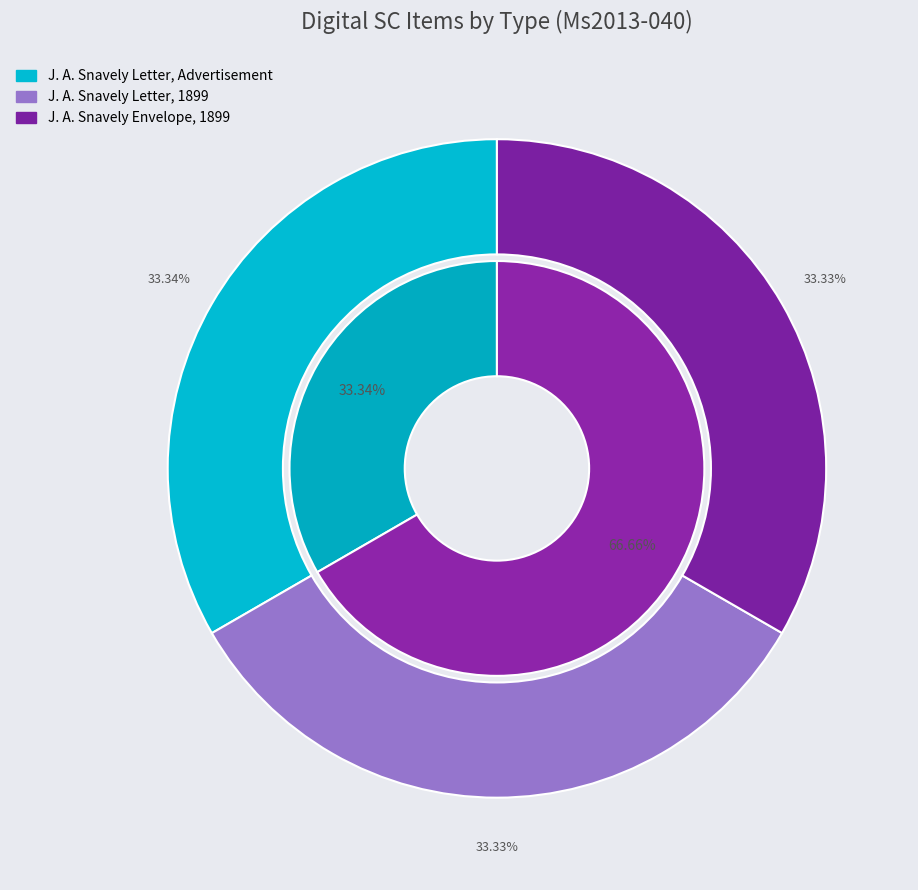

Is there a majority slice in this chart?

No